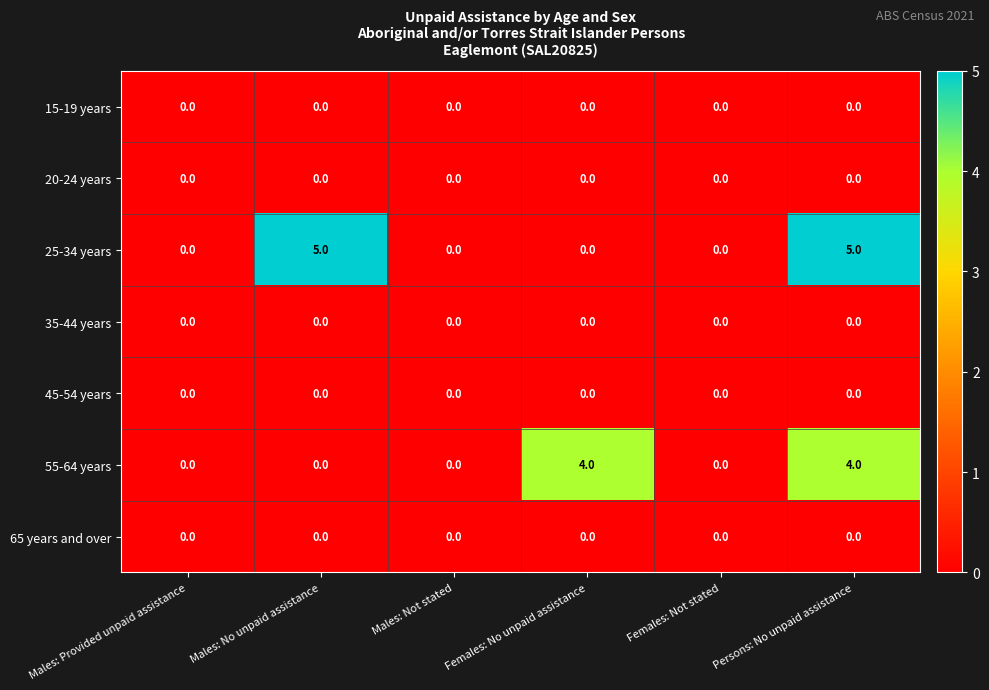

What is the sum of the 55-64 years values at Females: No unpaid assistance and Males: No unpaid assistance?

4